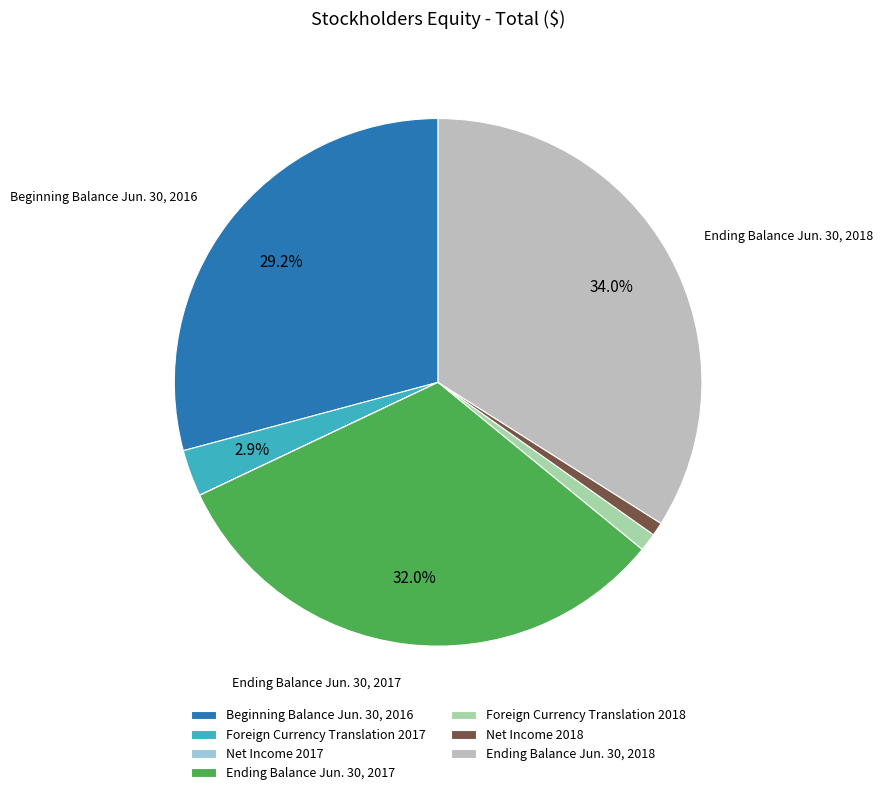

Is Ending Balance Jun. 30, 2018 the majority of the pie?

No